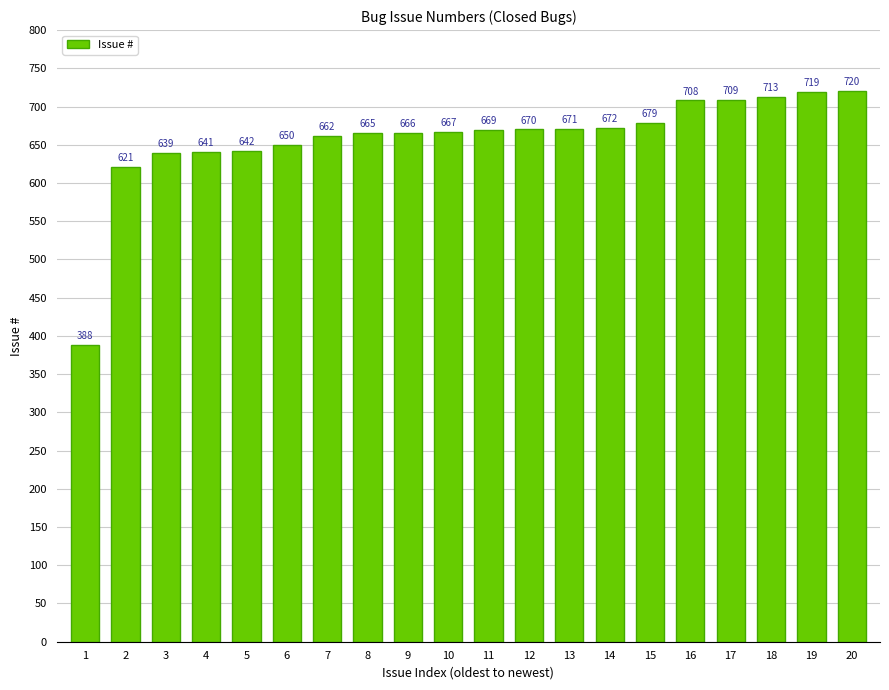

What is the approximate value at 3?

639